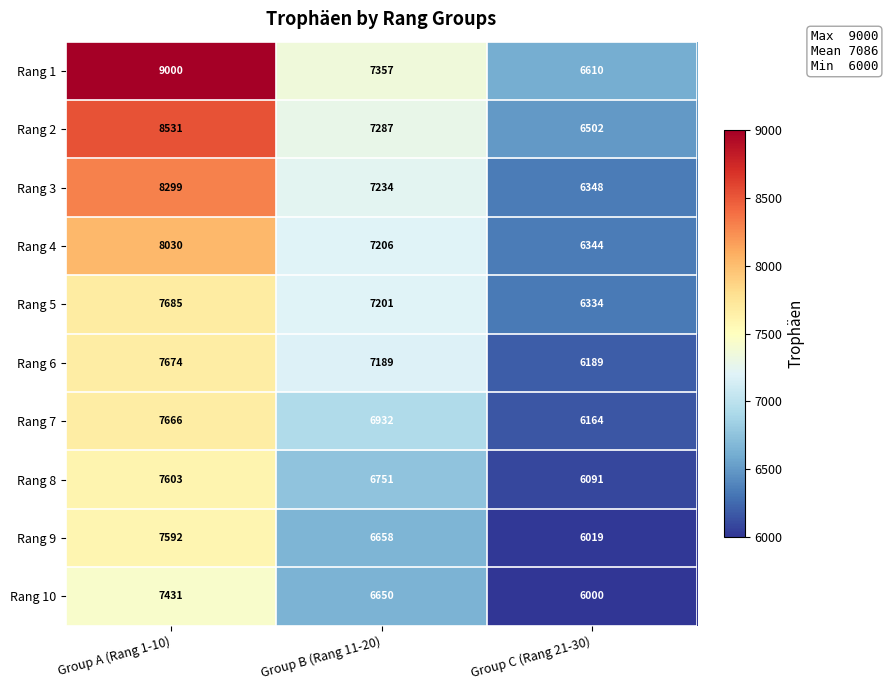

Reading left to right, transcribe all the data shown in this chart.

Rang 1: Group A (Rang 1-10)=9000	Group B (Rang 11-20)=7357	Group C (Rang 21-30)=6610
Rang 2: Group A (Rang 1-10)=8531	Group B (Rang 11-20)=7287	Group C (Rang 21-30)=6502
Rang 3: Group A (Rang 1-10)=8299	Group B (Rang 11-20)=7234	Group C (Rang 21-30)=6348
Rang 4: Group A (Rang 1-10)=8030	Group B (Rang 11-20)=7206	Group C (Rang 21-30)=6344
Rang 5: Group A (Rang 1-10)=7685	Group B (Rang 11-20)=7201	Group C (Rang 21-30)=6334
Rang 6: Group A (Rang 1-10)=7674	Group B (Rang 11-20)=7189	Group C (Rang 21-30)=6189
Rang 7: Group A (Rang 1-10)=7666	Group B (Rang 11-20)=6932	Group C (Rang 21-30)=6164
Rang 8: Group A (Rang 1-10)=7603	Group B (Rang 11-20)=6751	Group C (Rang 21-30)=6091
Rang 9: Group A (Rang 1-10)=7592	Group B (Rang 11-20)=6658	Group C (Rang 21-30)=6019
Rang 10: Group A (Rang 1-10)=7431	Group B (Rang 11-20)=6650	Group C (Rang 21-30)=6000